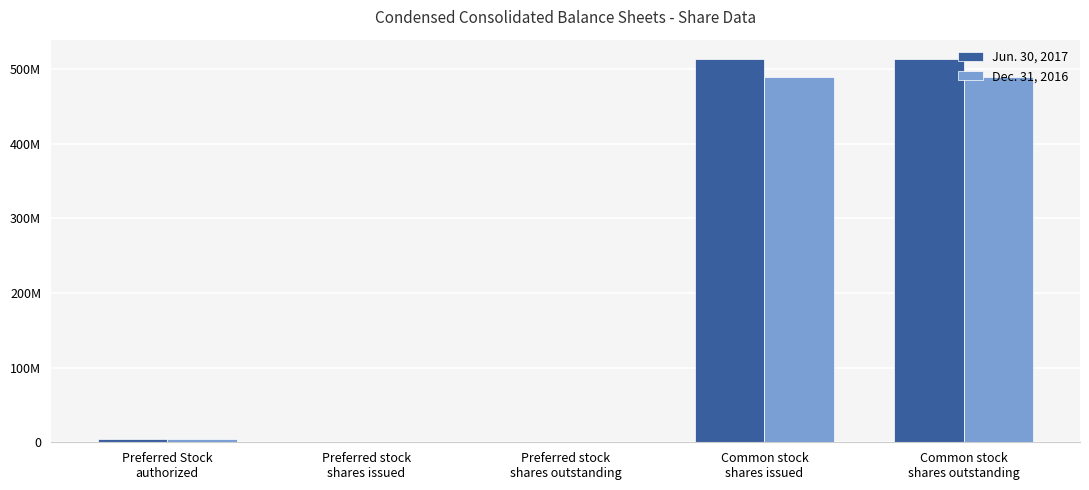

Does the chart contain stacked bars?

No